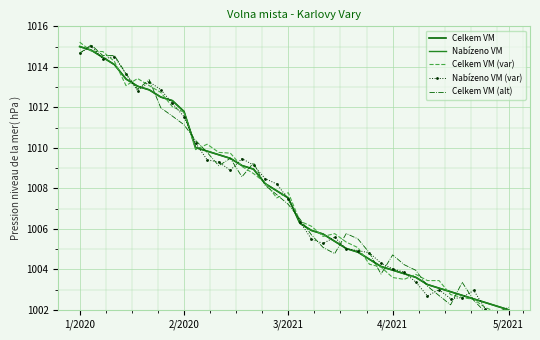

Which series has the largest total across all categories?

Celkem VM (var)